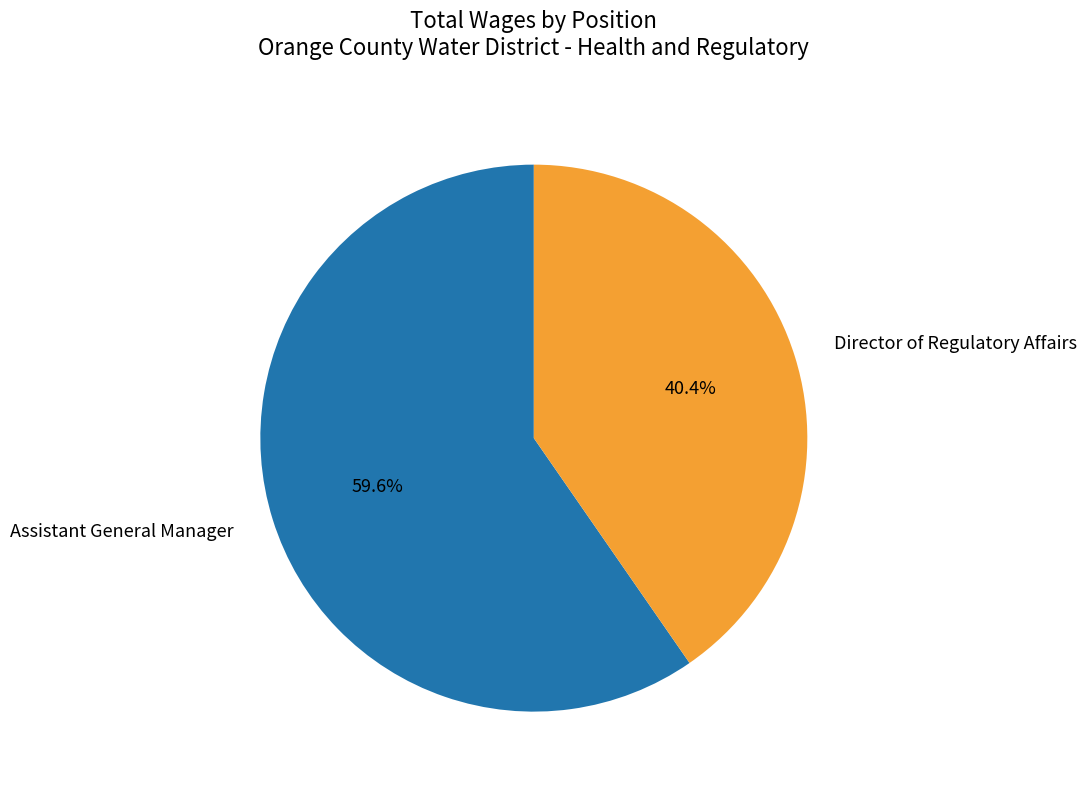

Does Director of Regulatory Affairs represent more than half of the total?

No